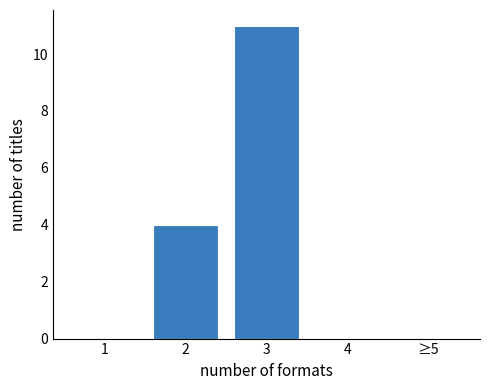

Reading left to right, list all the values displayed in this chart.

1=0	2=4	3=11	4=0	≥5=0